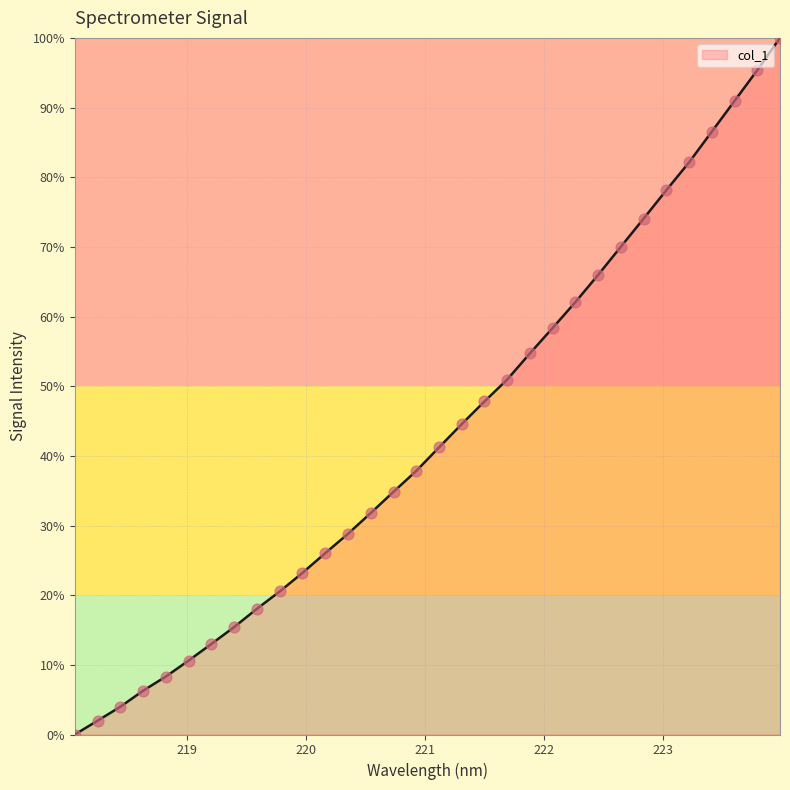

What is the maximum value shown in the chart?

100.0